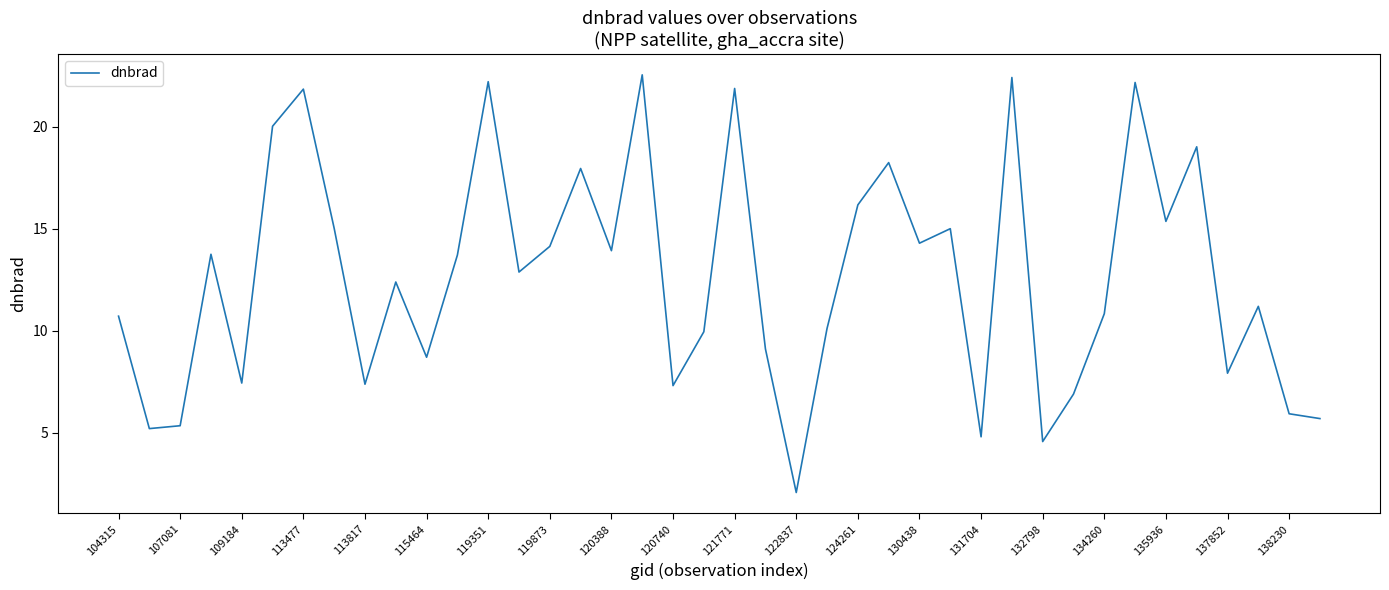

What is the difference between the maximum and minimum values?

20.5